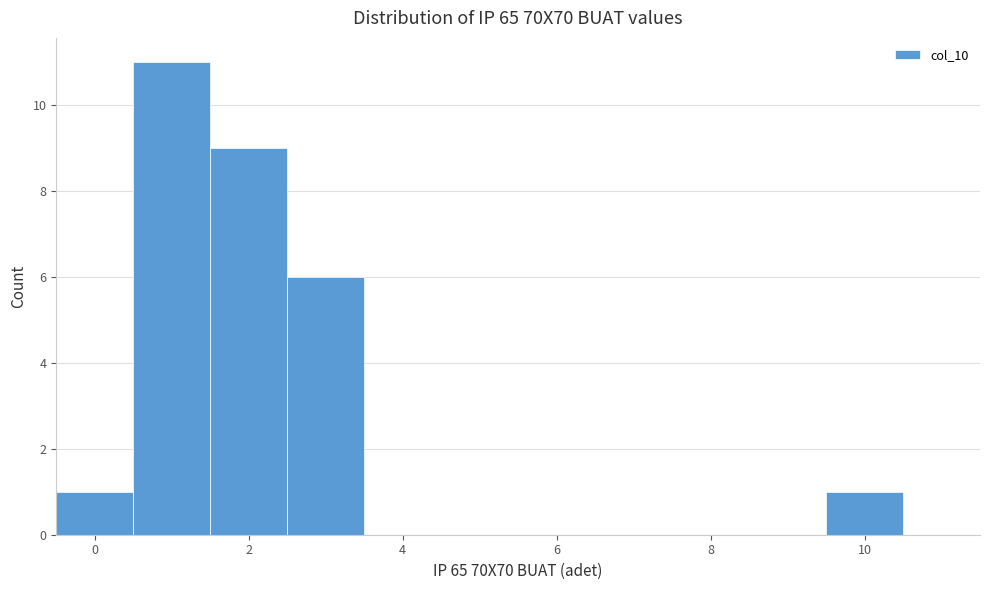

Reading left to right, list every bar in this chart as the range it spans on the x-axis followed by its height. Neither the bar edges nor the heights are printed on the chart, so give them approximately, as read against the axes.

-0.5 to 0.5: 1
0.5 to 1.5: 11
1.5 to 2.5: 9
2.5 to 3.5: 6
3.5 to 4.5: 0
4.5 to 5.5: 0
5.5 to 6.5: 0
6.5 to 7.5: 0
7.5 to 8.5: 0
8.5 to 9.5: 0
9.5 to 10.5: 1